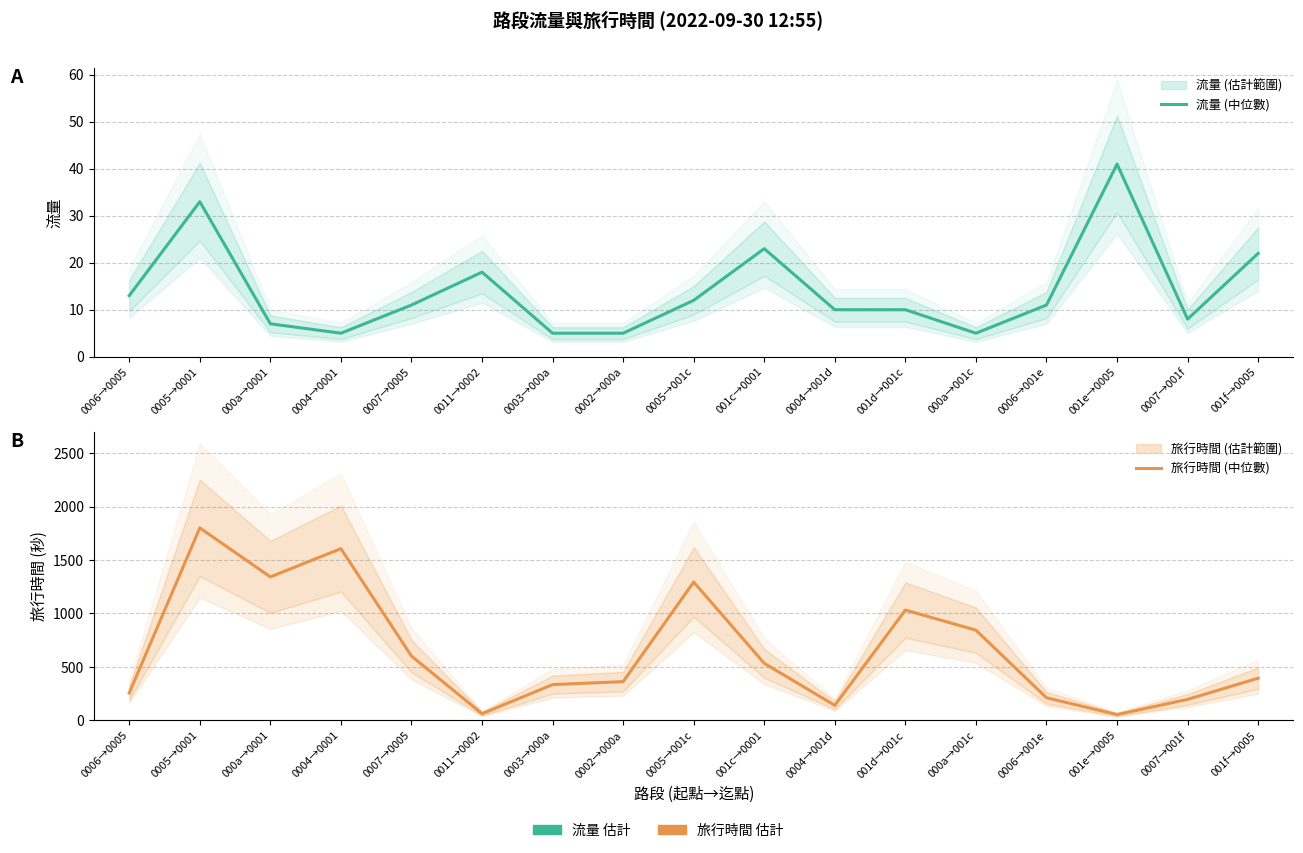

Reading left to right, what are all the values shown in this chart?

流量 (中位數): 0006→0005=13	0005→0001=33	000a→0001=7	0004→0001=5	0007→0005=11	0011→0002=18	0003→000a=5	0002→000a=5	0005→001c=12	001c→0001=23	0004→001d=10	001d→001c=10	000a→001c=5	0006→001e=11	001e→0005=41	0007→001f=8	001f→0005=22
旅行時間 (中位數): 0006→0005=257	0005→0001=1800	000a→0001=1342	0004→0001=1606	0007→0005=602	0011→0002=63	0003→000a=335	0002→000a=363	0005→001c=1294	001c→0001=534	0004→001d=141	001d→001c=1032	000a→001c=844	0006→001e=212	001e→0005=55	0007→001f=197	001f→0005=395